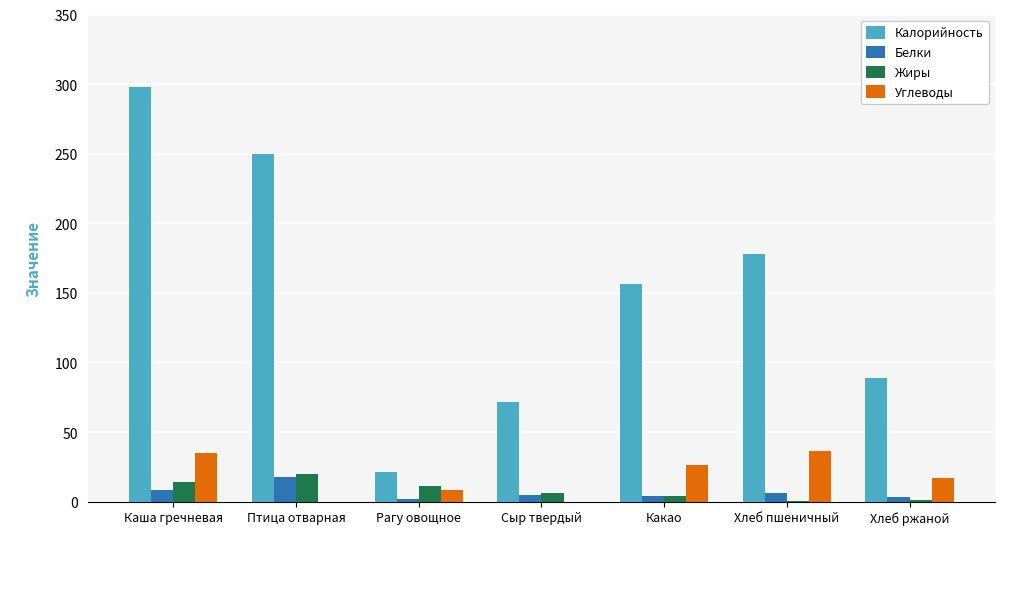

Is the value of Жиры at Рагу овощное greater than the value of Калорийность at Рагу овощное?

No